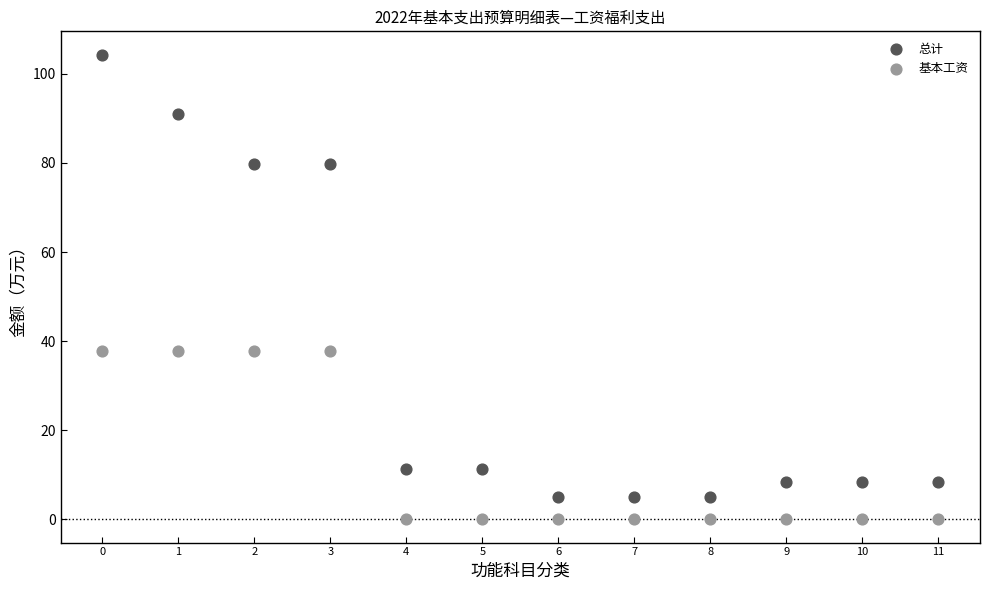

Which series reaches the minimum Y coordinate?

基本工资